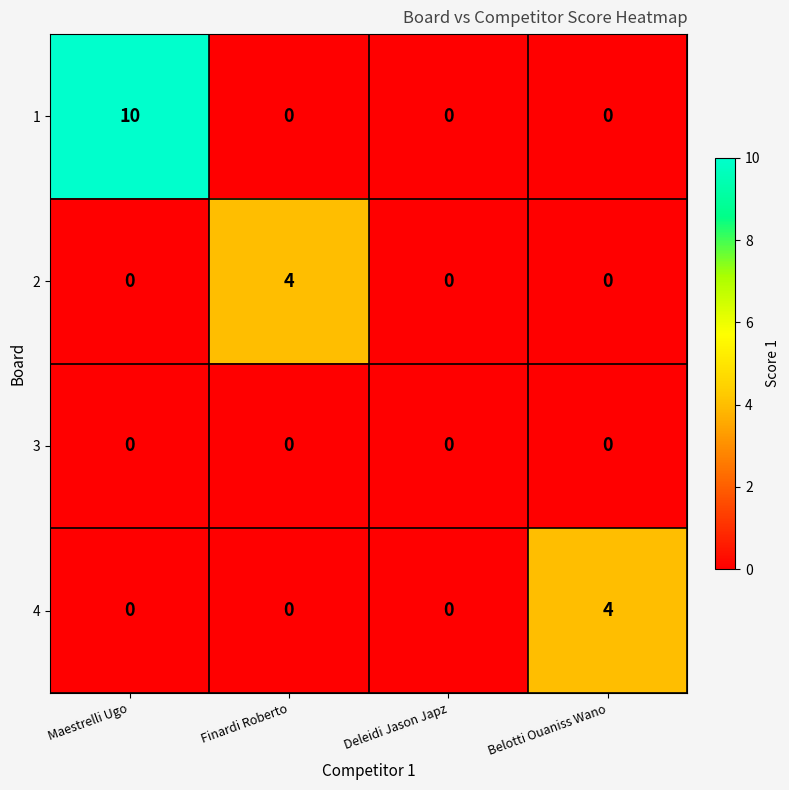

How many distinct data groups are displayed?

4